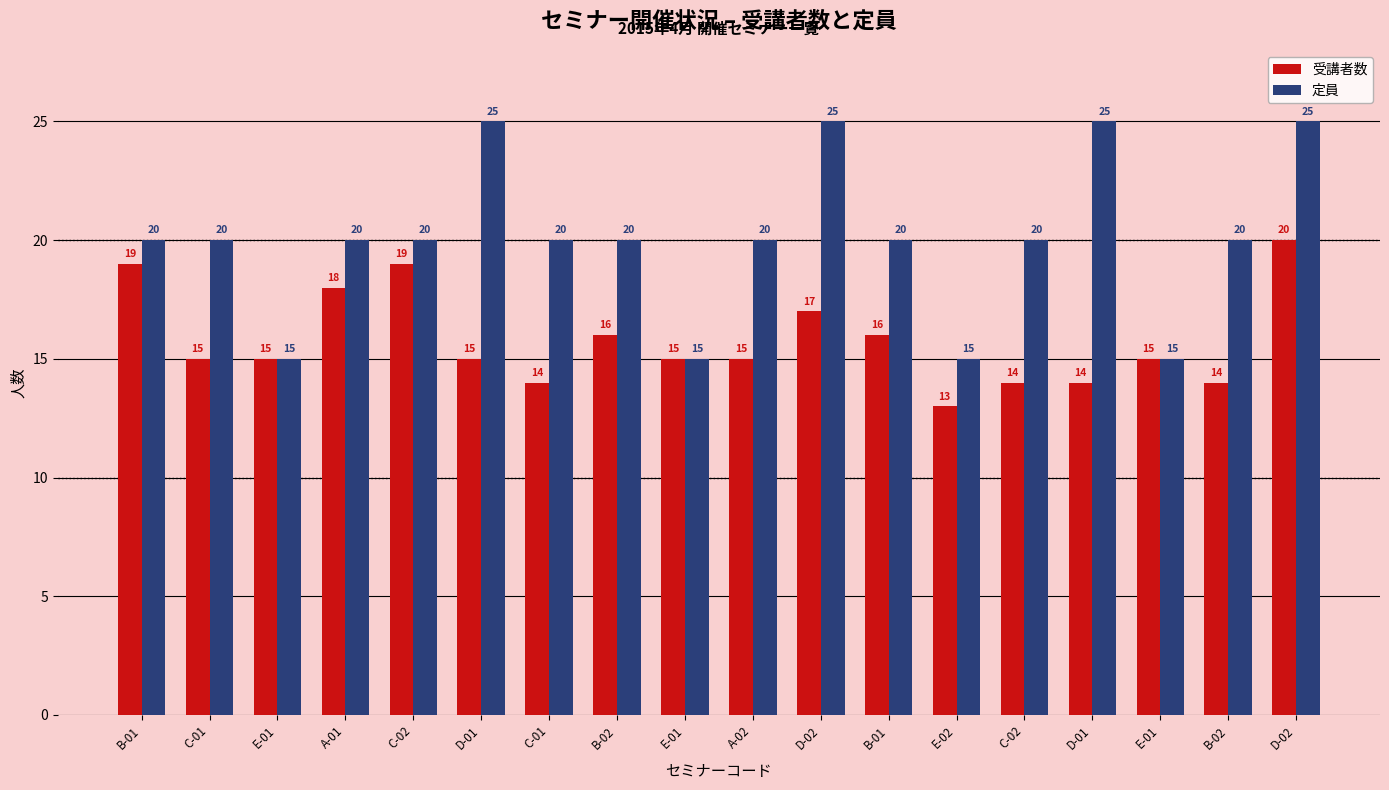

How many values in the 受講者数 series are below 15?

5